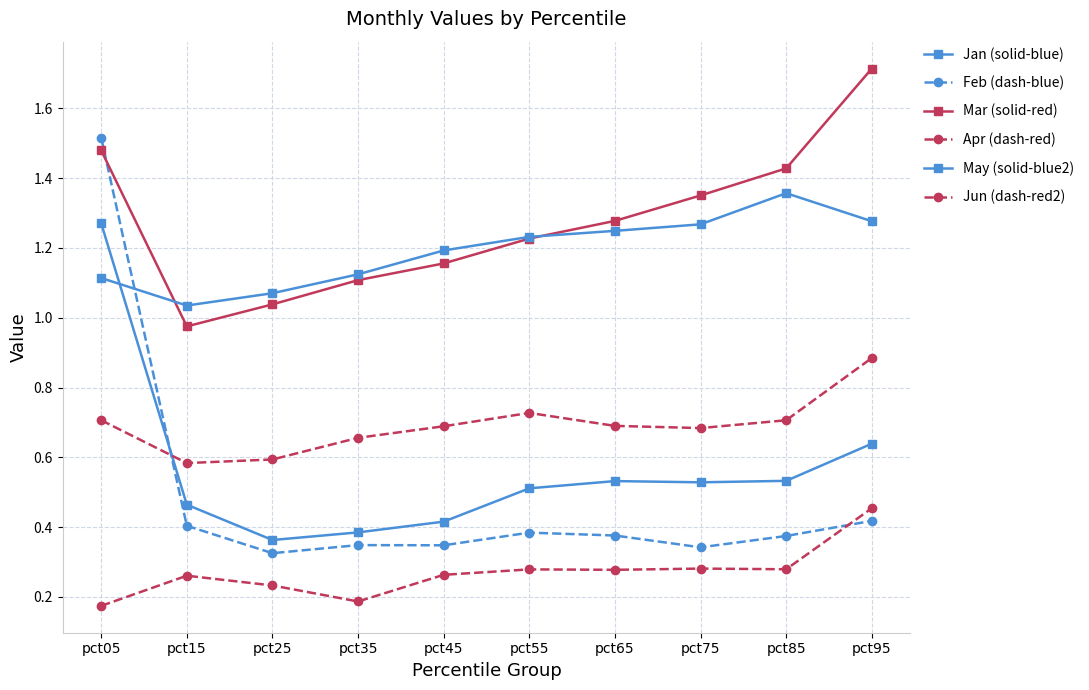

What is the value of the Mar (solid-red) point at the 9th from the left?

1.4